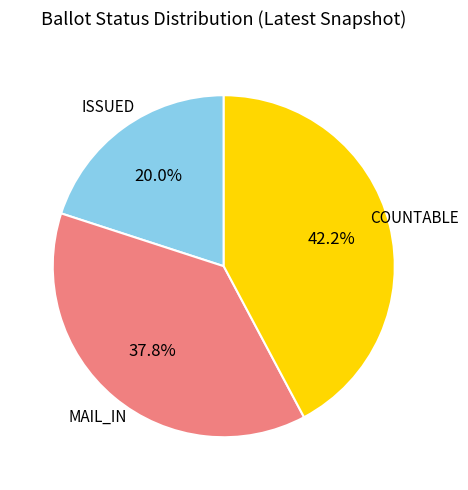

To the nearest percent, what portion does ISSUED represent?

20%